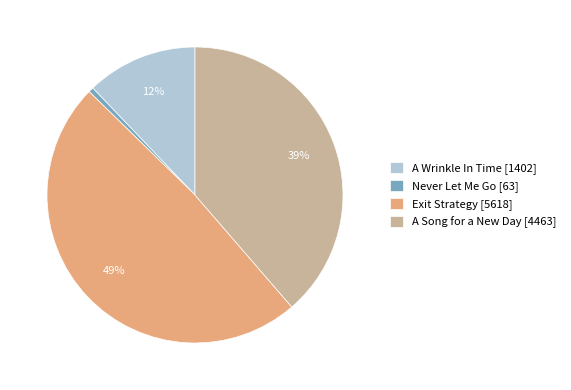

Is there any slice that represents more than half of the pie?

No